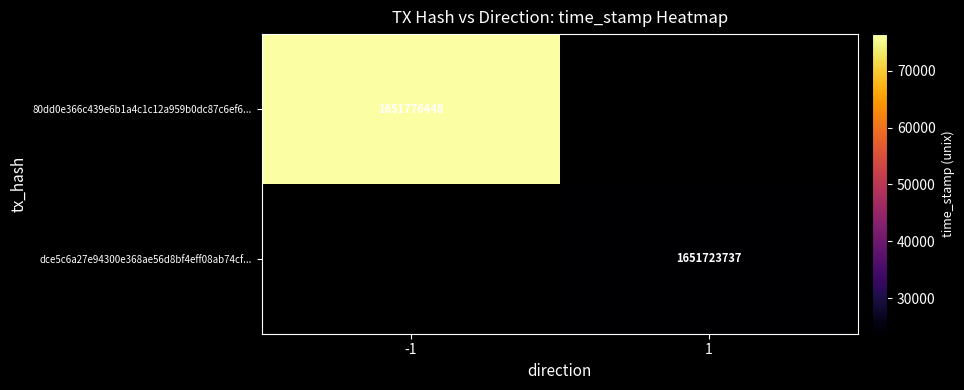

What is the minimum value shown in the chart?

1651723737.0